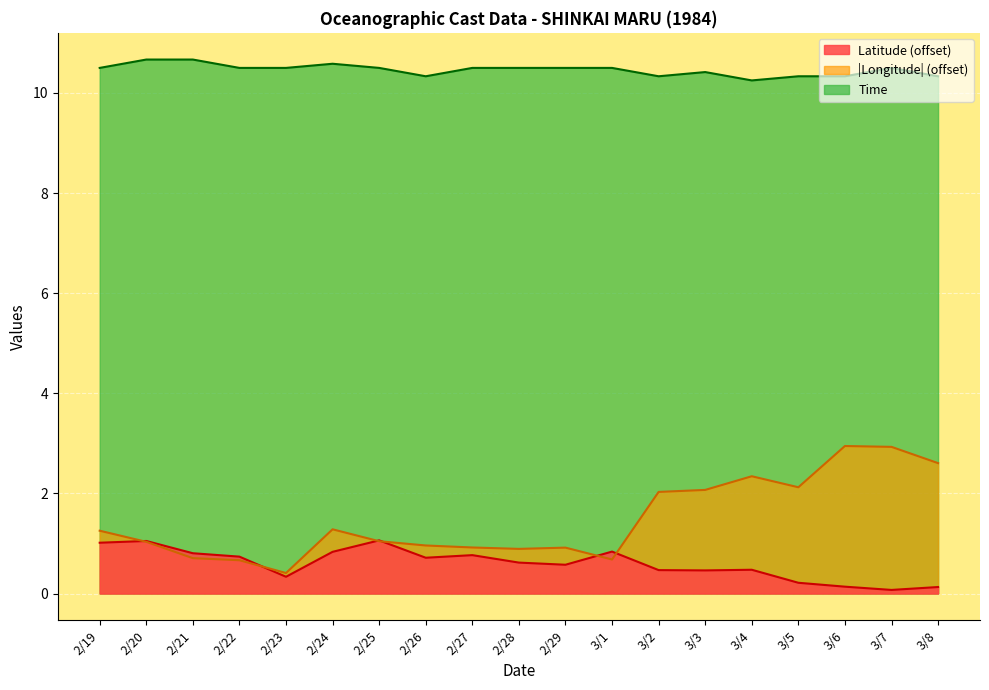

At 2/19, list the series in order from largest to smallest.

Time, |Longitude| (offset), Latitude (offset)